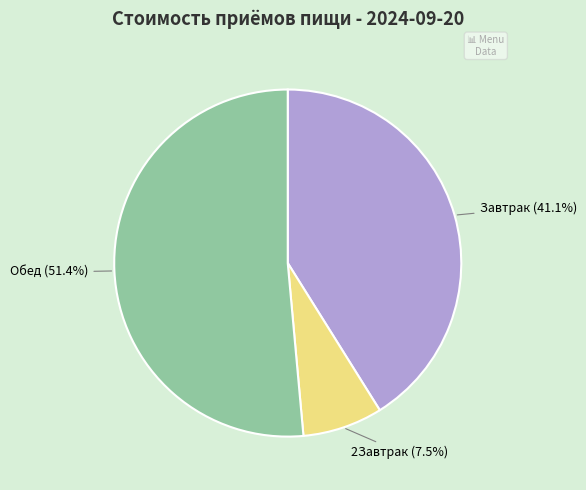

What is the largest slice in the pie chart?

Обед